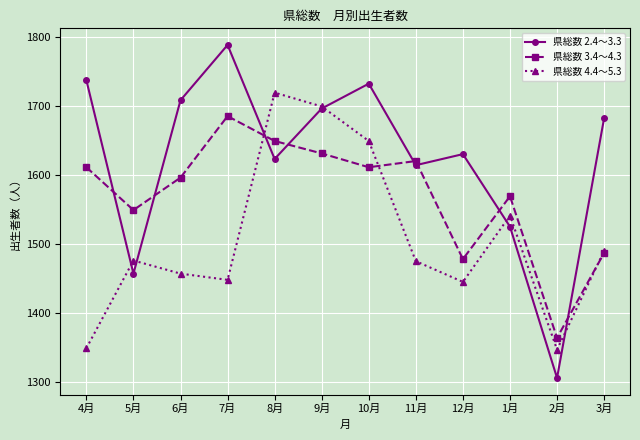

What are all the series names shown in the legend?

県総数 2.4～3.3, 県総数 3.4～4.3, 県総数 4.4～5.3